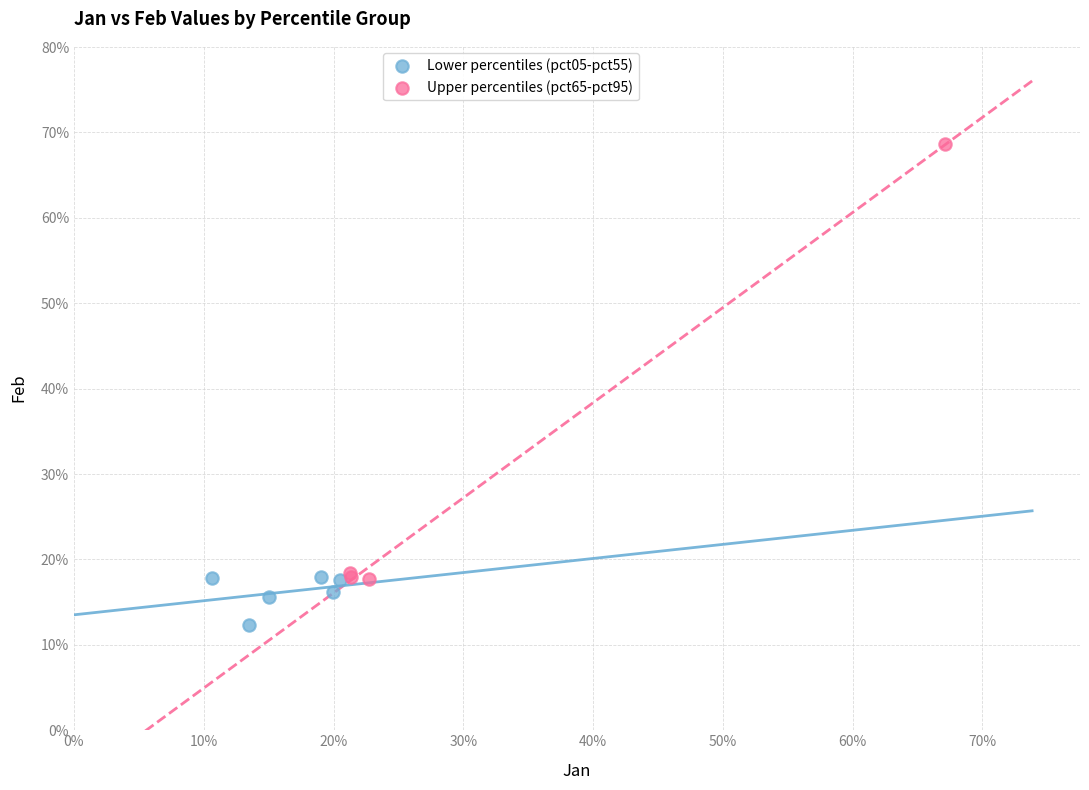

Which series has the widest spread of Y values?

Upper percentiles (pct65-pct95)